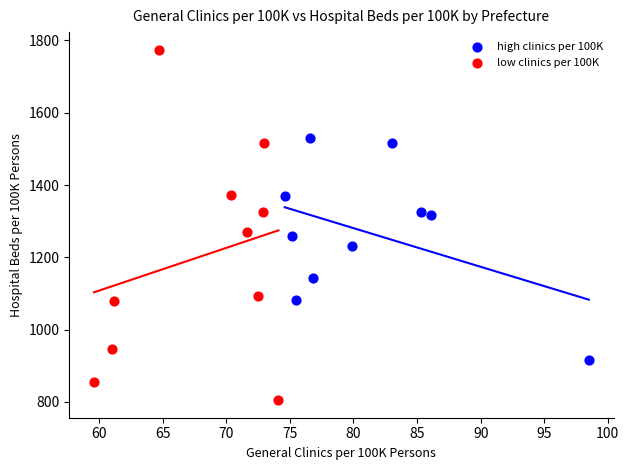

Which series reaches the minimum Y coordinate?

low clinics per 100K